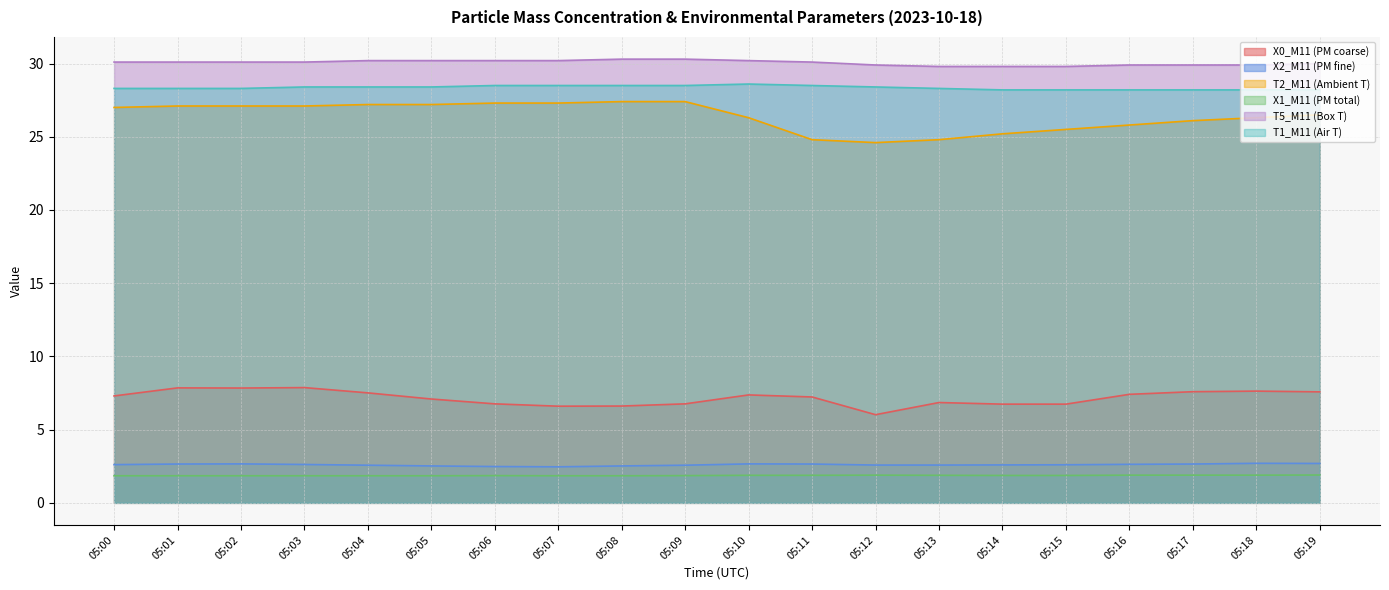

Between 05:04 and 05:09, which is larger?

05:04